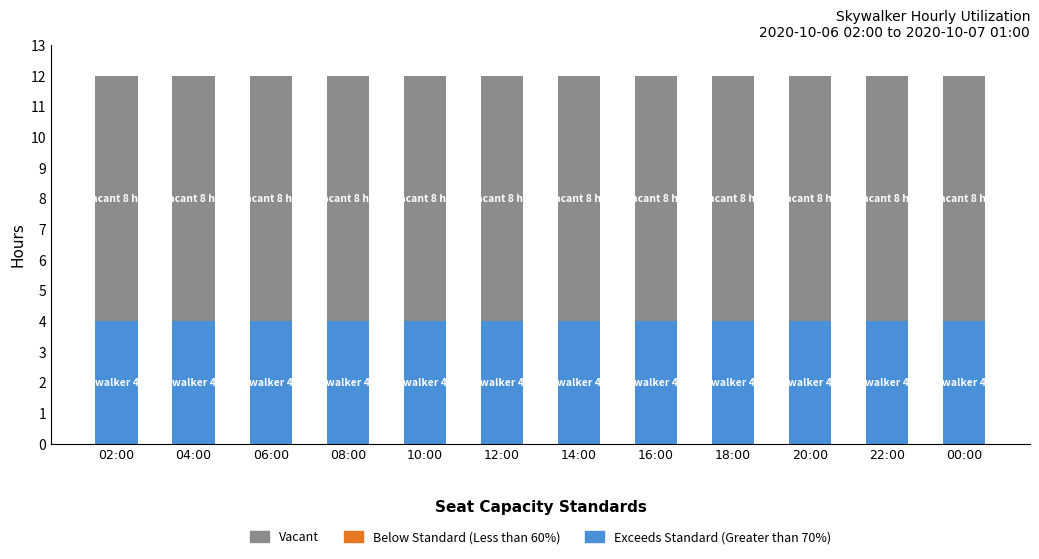

What is the minimum value for Exceeds Standard (Greater than 70%)?

4